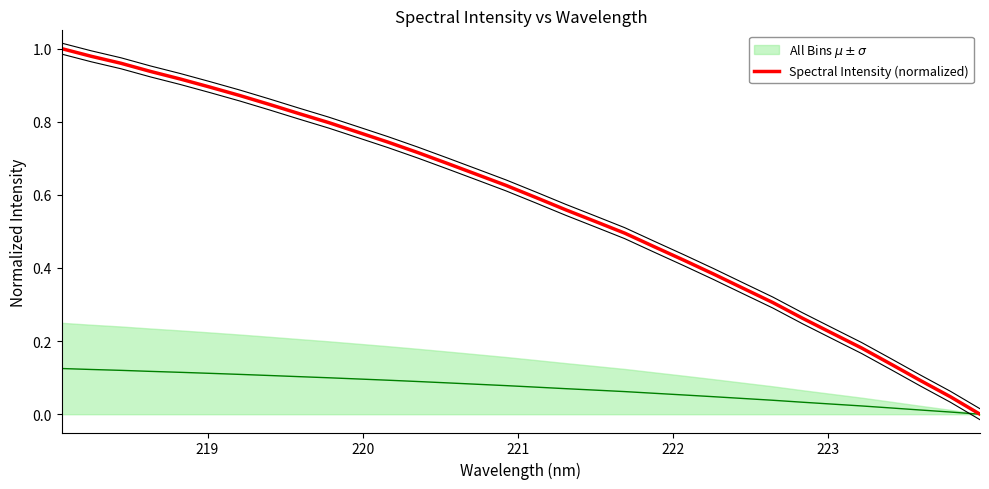

The chart shows a value of 0.3 at 7. True or false?

False